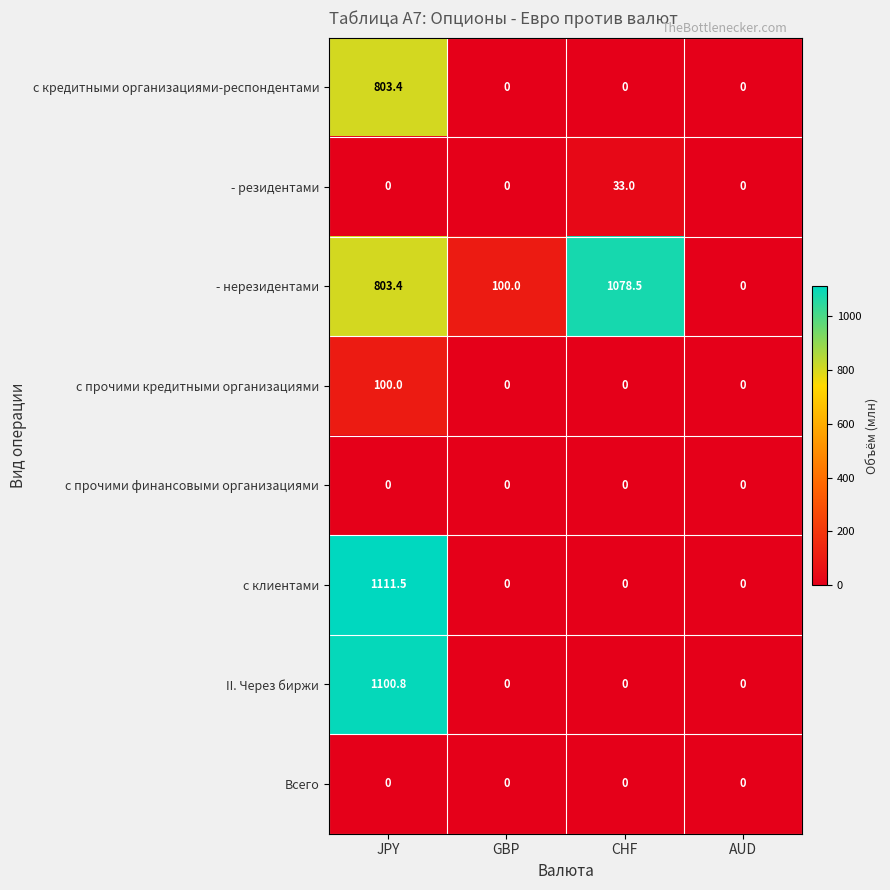

How many categories are shown in the chart?

4